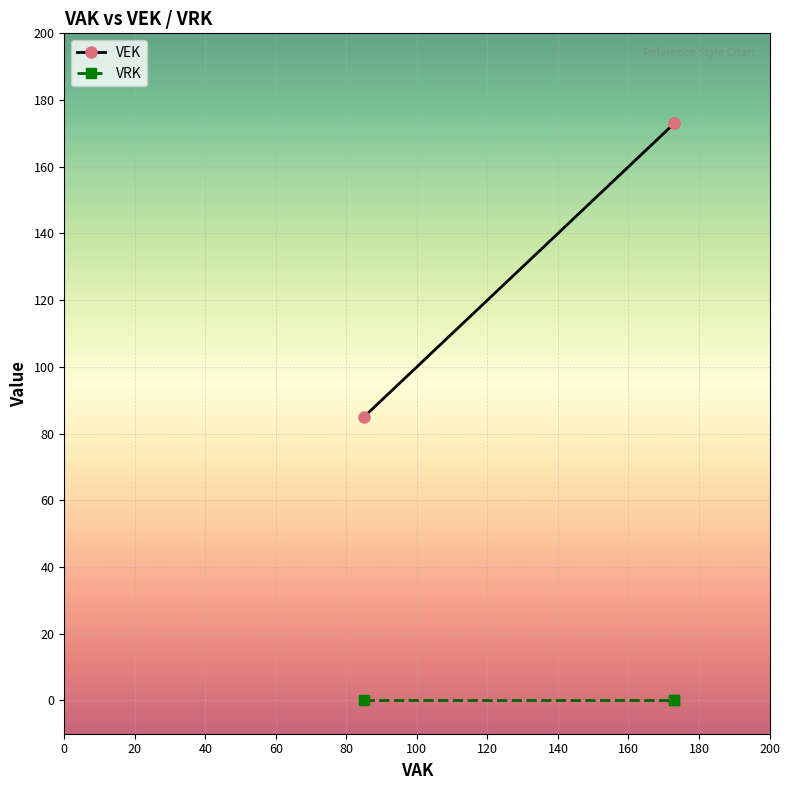

What is the difference between the maximum and minimum values in the VEK series?

88